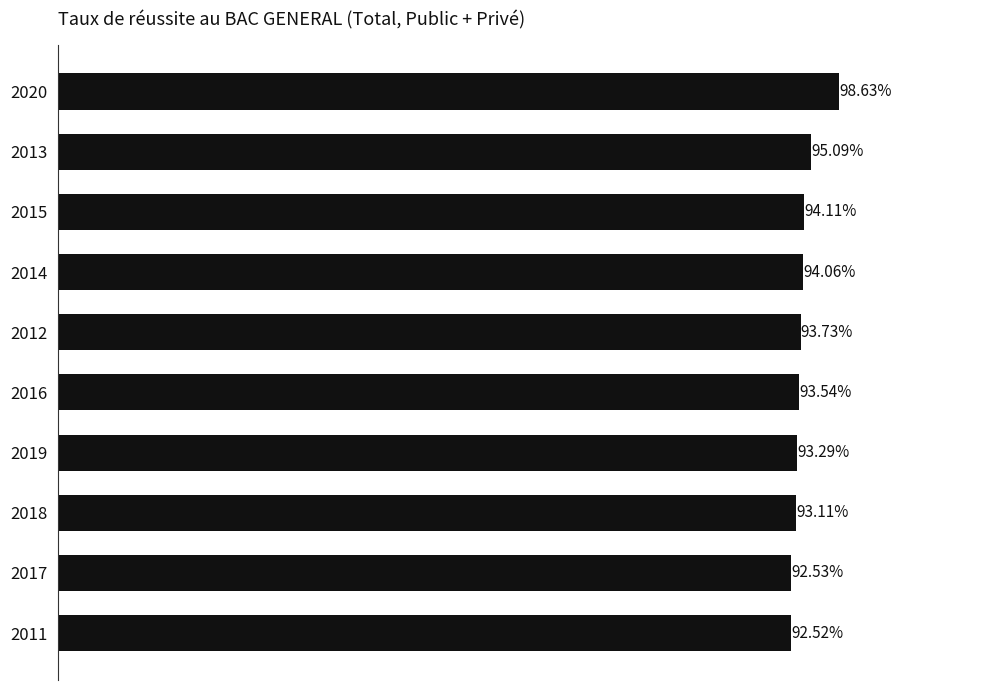

List the labels in order of value, largest first.

2020, 2013, 2015, 2014, 2012, 2016, 2019, 2018, 2017, 2011